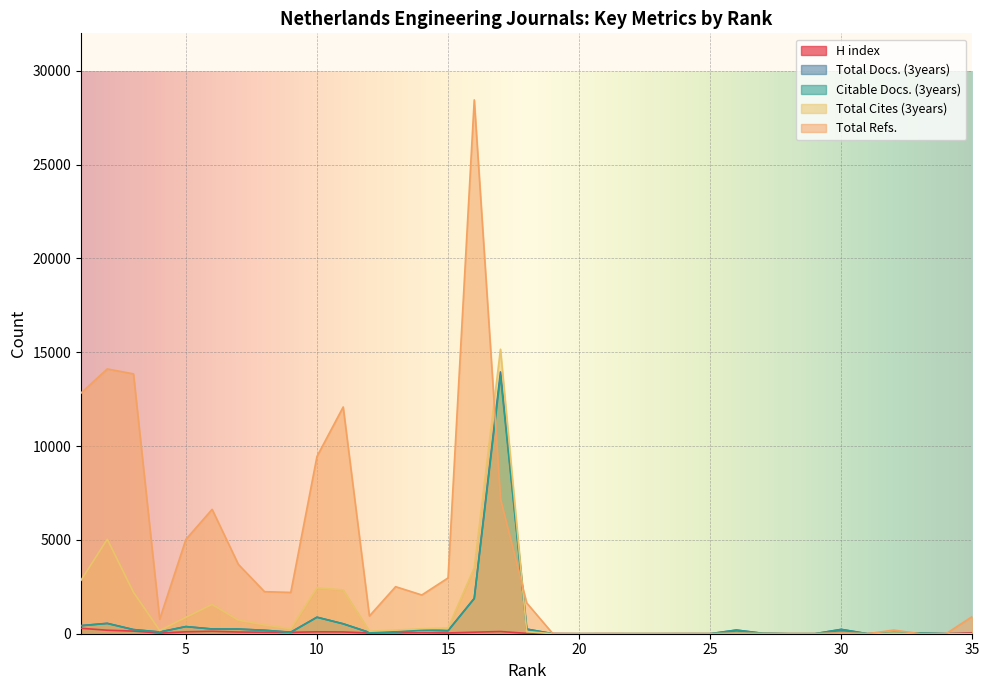

How many positive values does the H index series have?

27